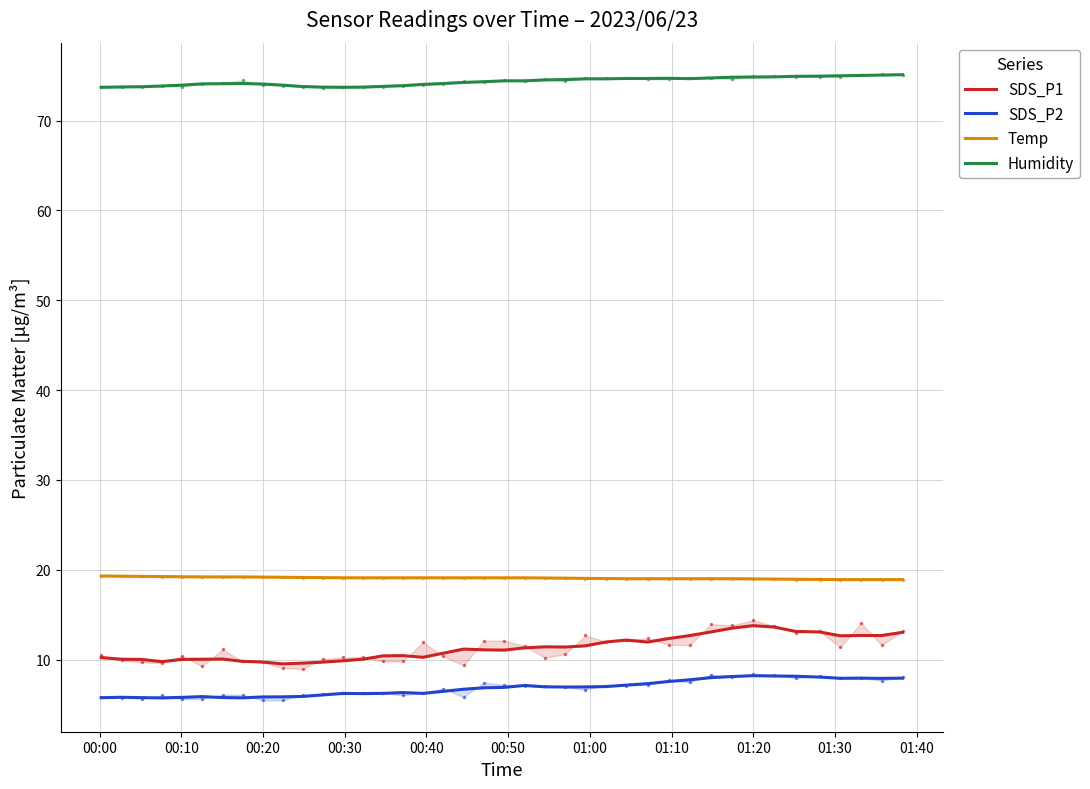

True or false: Temp has more than 2 interior local peaks.

False